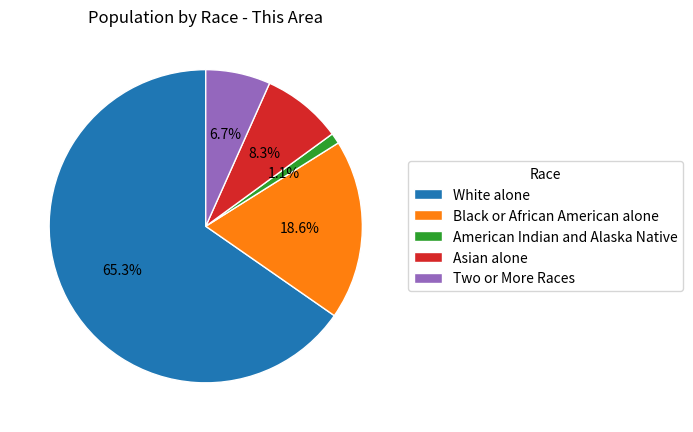

What portion of the pie excludes Two or More Races?

93.3%